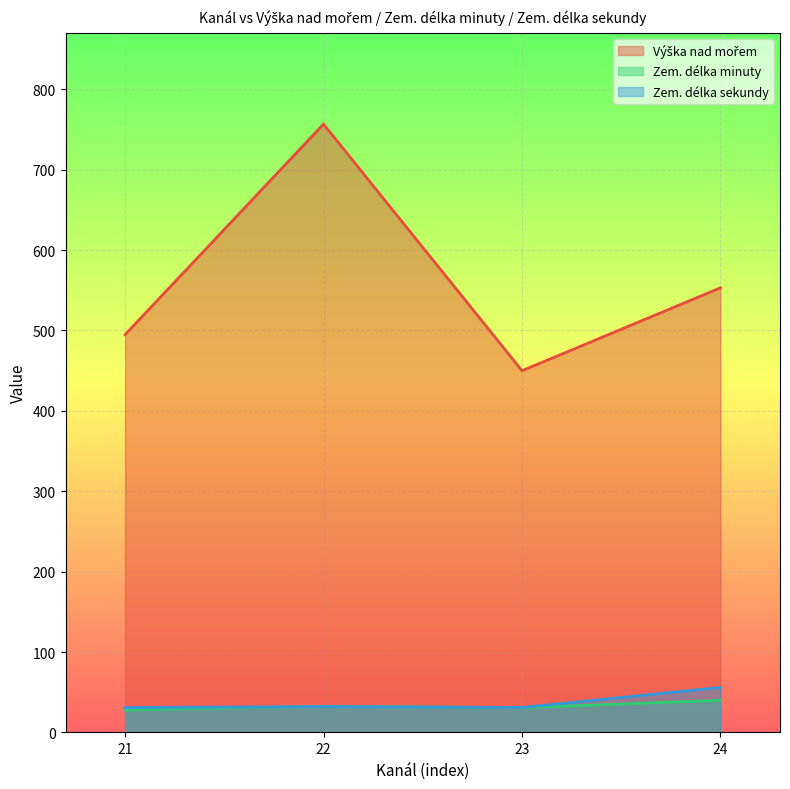

Which category has the highest value across all series?

22